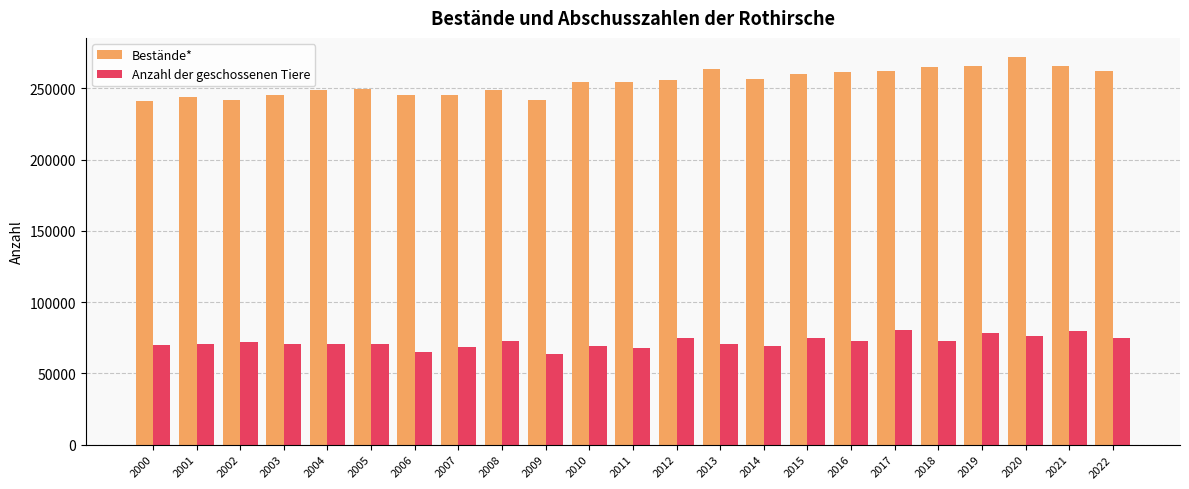

How many data points does each series have?

23